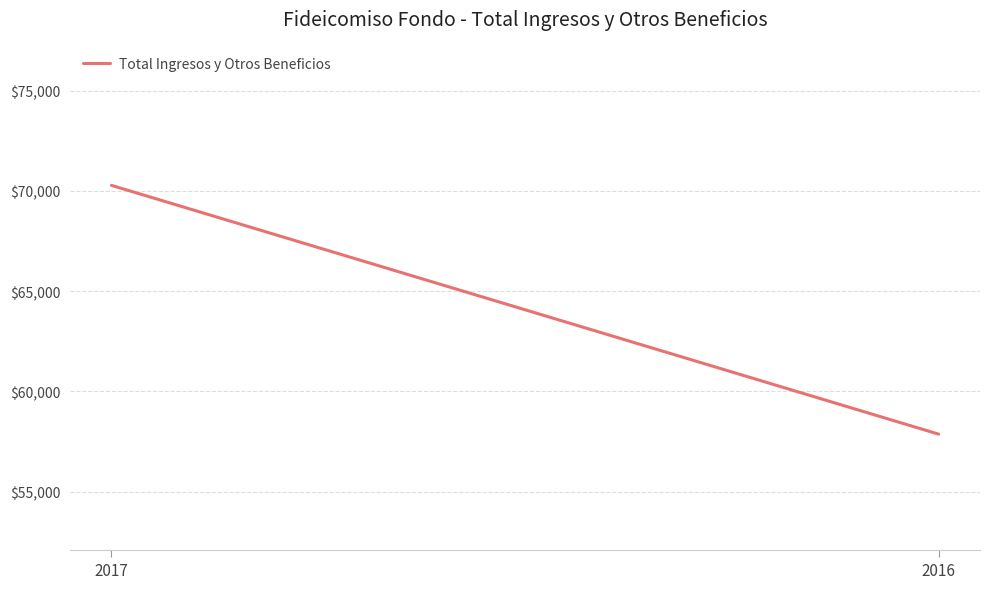

What is the smallest value displayed?

57872.2